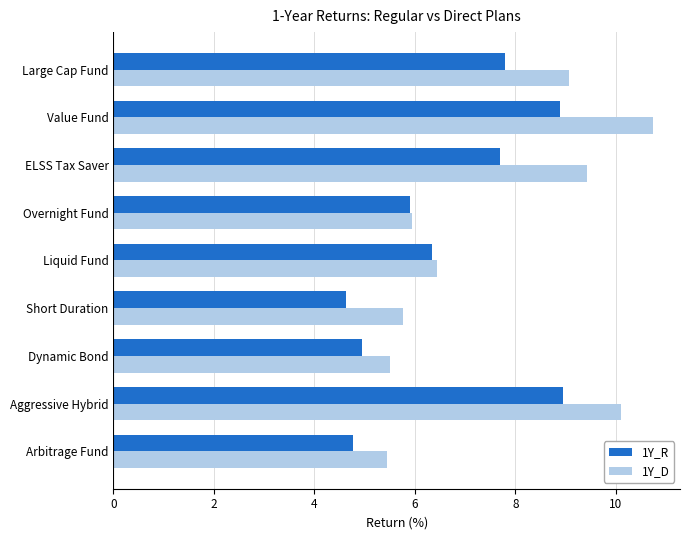

What is the minimum value shown in the chart?

4.6